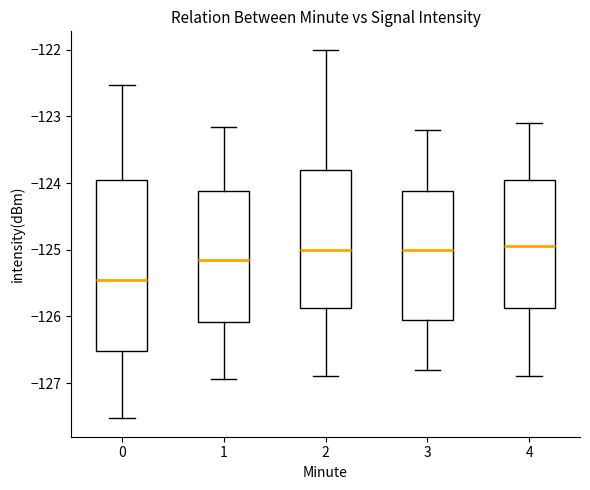

Comparing the boxes themselves (not the whiskers), which one is the tallest?

0